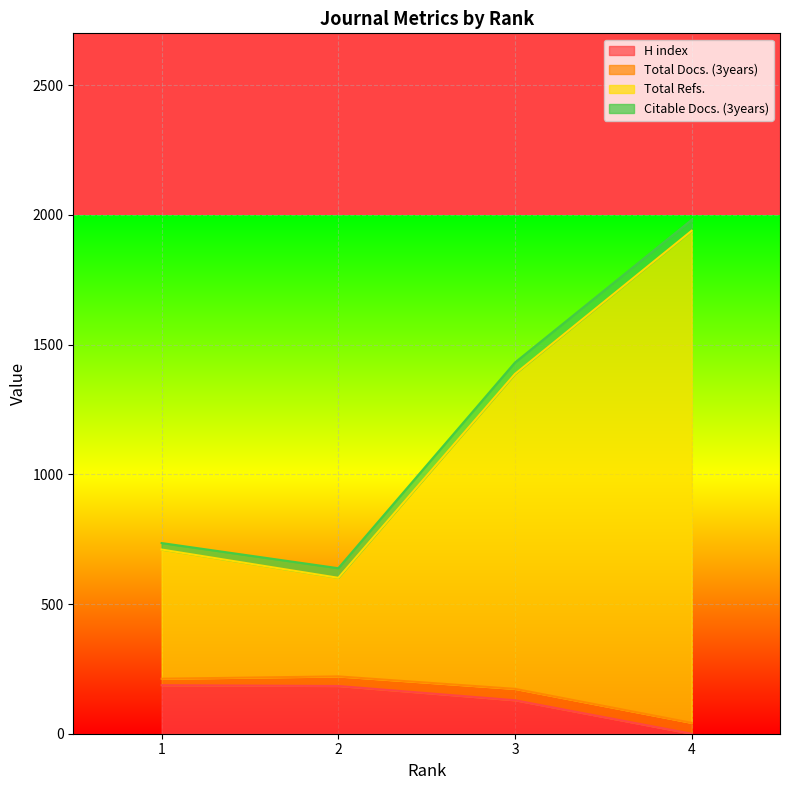

How many data points does each series have?

4